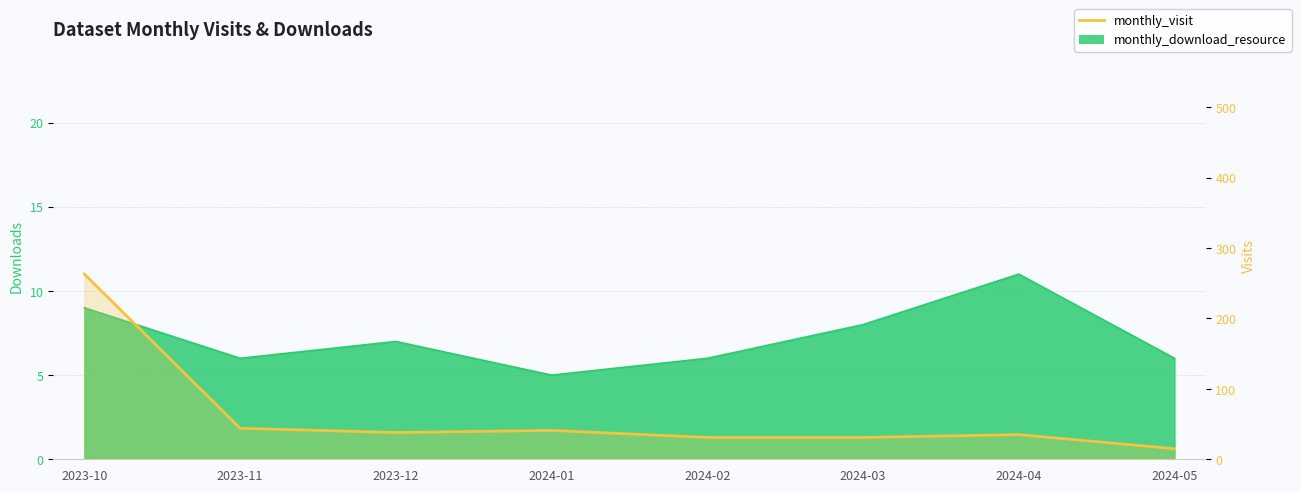

What value does the data have at 2024-02, to the nearest 50?

50